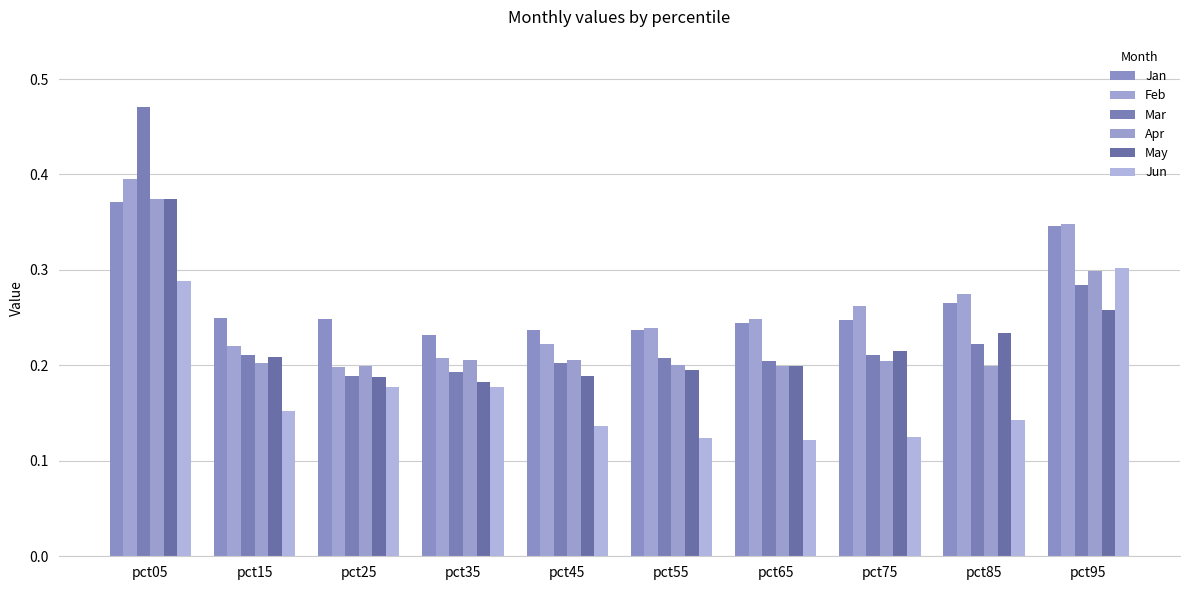

Is the value of Jan at pct85 greater than the value of Mar at pct25?

Yes